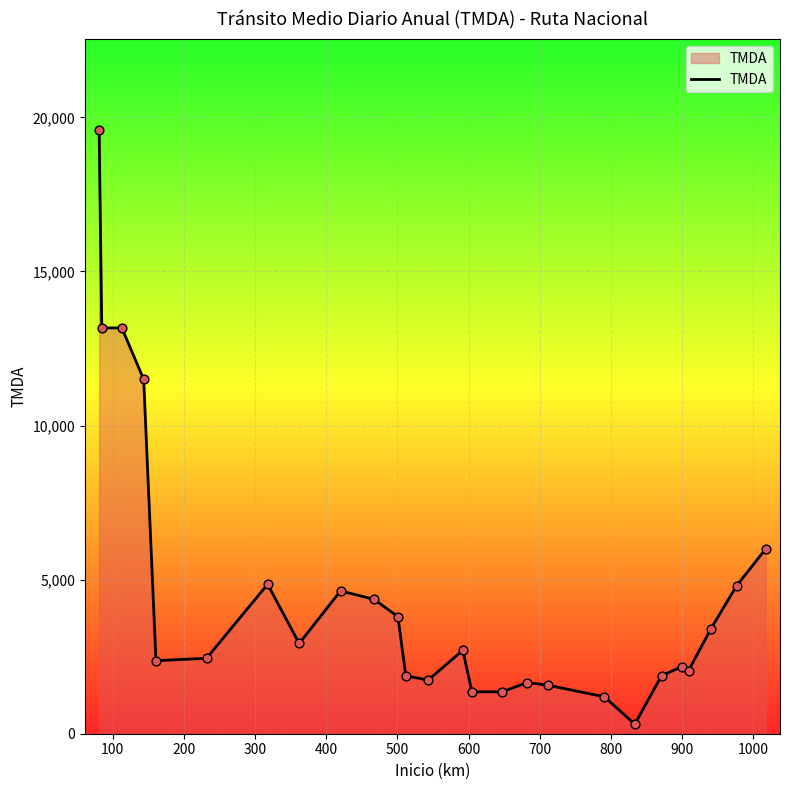

What is the difference between the maximum and minimum values?

19290